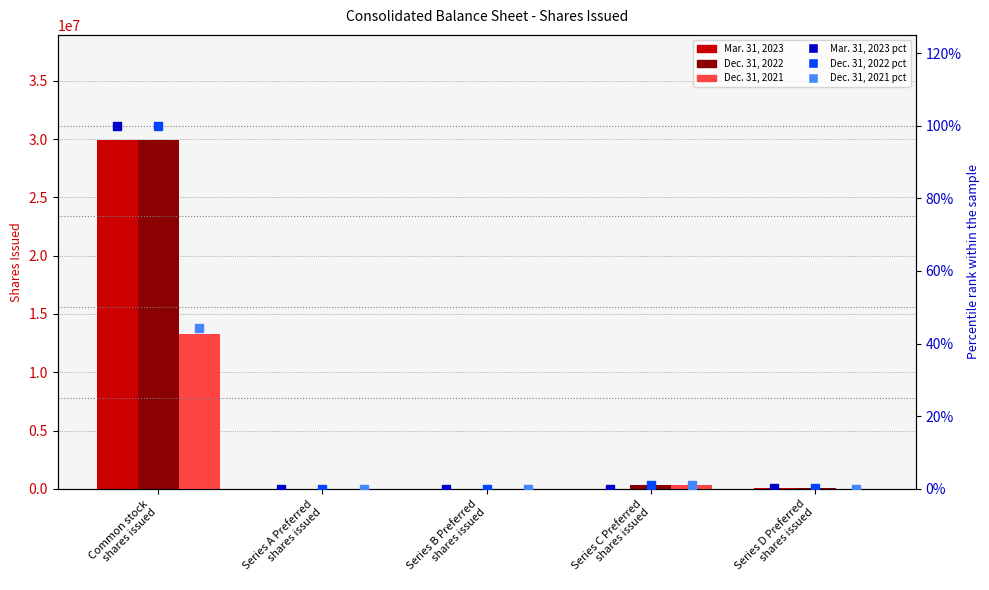

Is the value of Dec. 31, 2022 at Series D Preferred
shares issued greater than the value of Mar. 31, 2023 (pct) at Series A Preferred
shares issued?

Yes